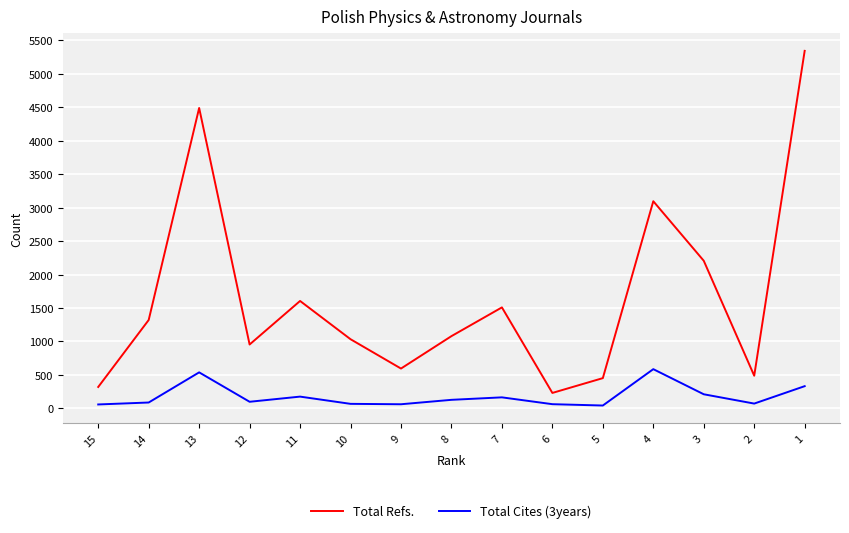

How many data points in Total Cites (3years) are above 100?

7